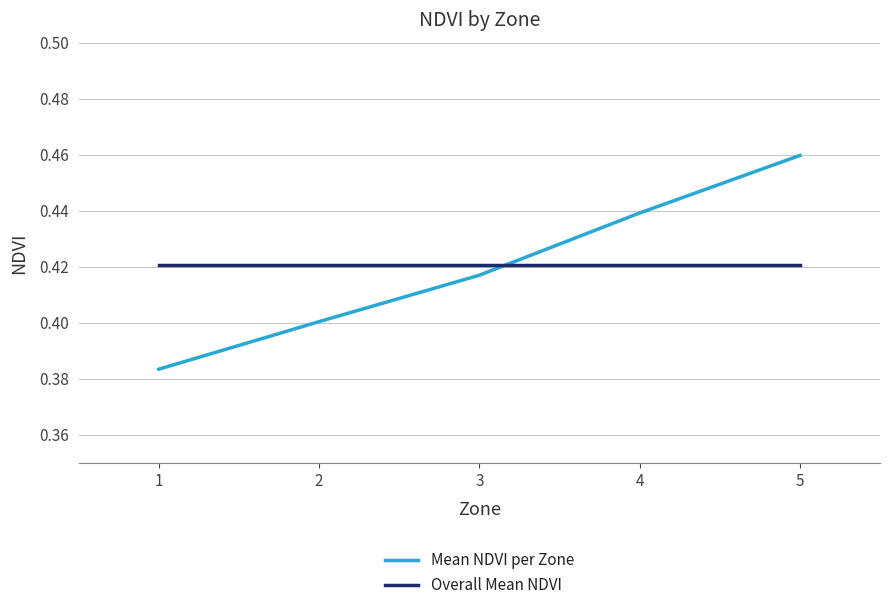

How many times do Mean NDVI per Zone and Overall Mean NDVI cross each other?

1